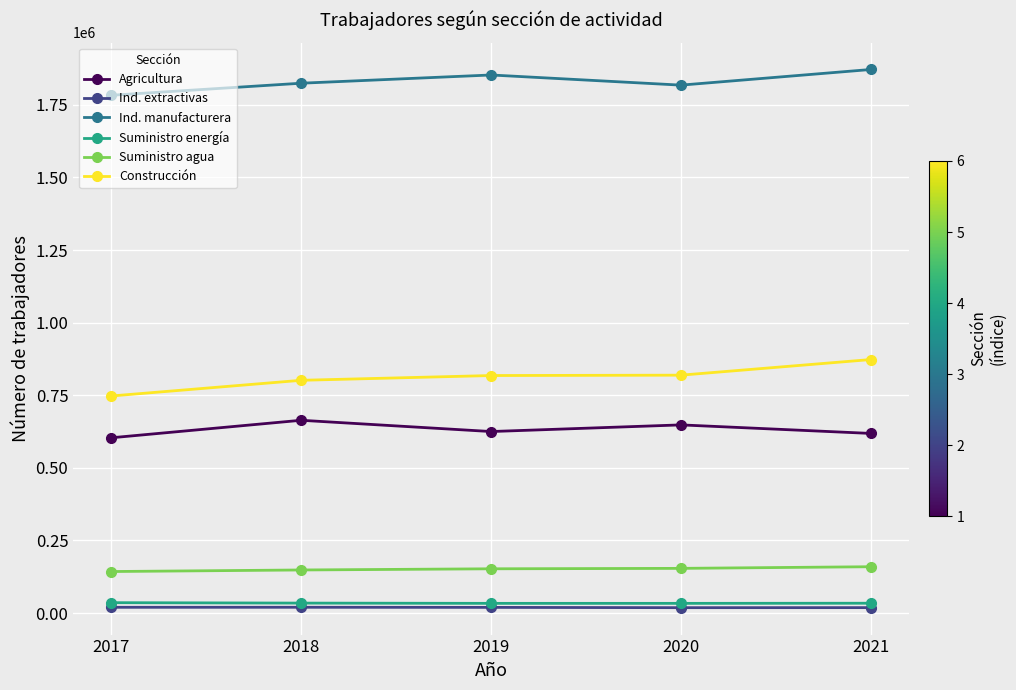

What is the difference between the maximum and second lowest values in the Suministro energía series?

2338